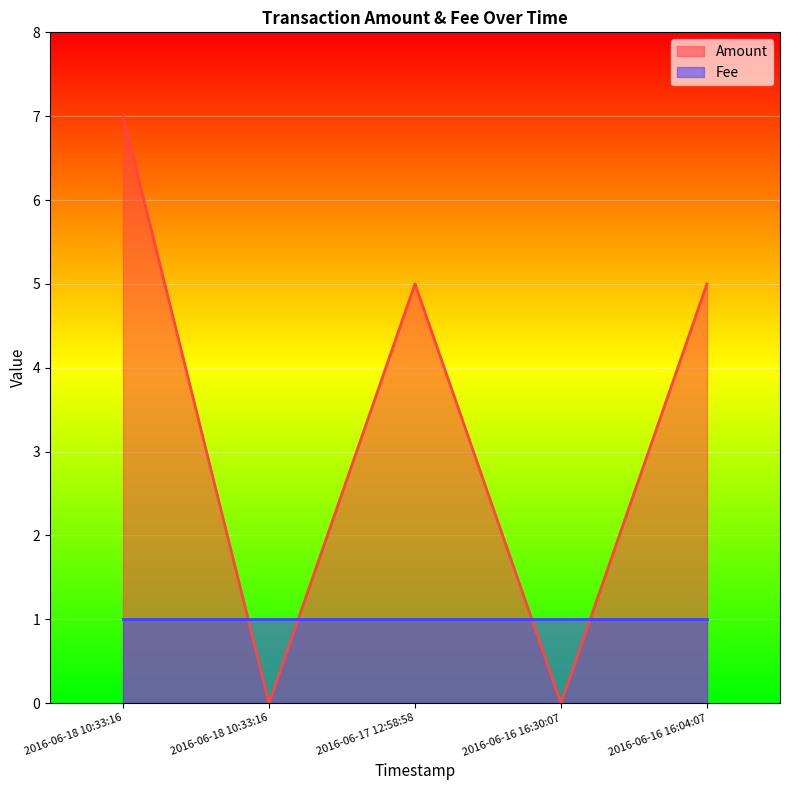

How many lines are shown in the chart?

2